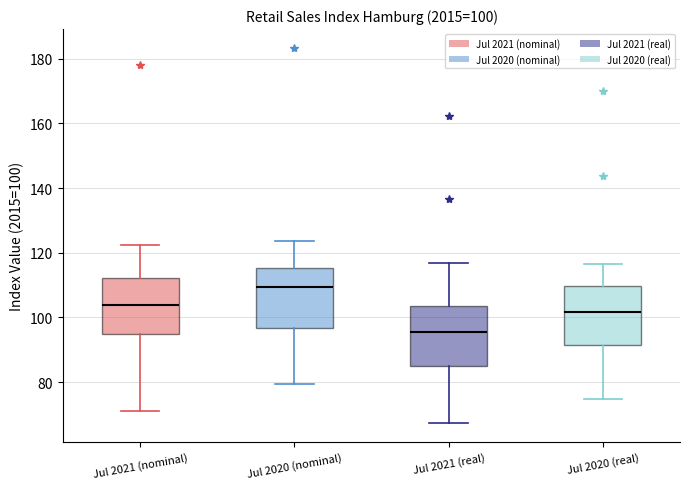

Which box has the highest median line?

Jul 2020 (nominal)